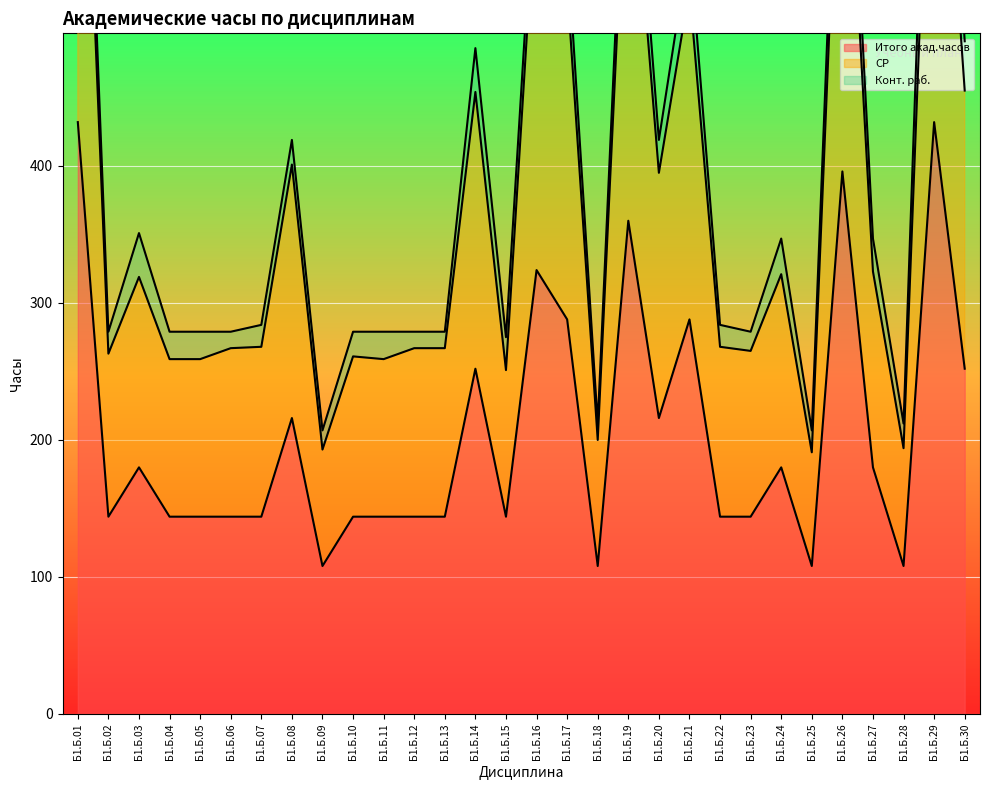

Which has a higher value, Б1.Б.11 or Б1.Б.13?

Б1.Б.11